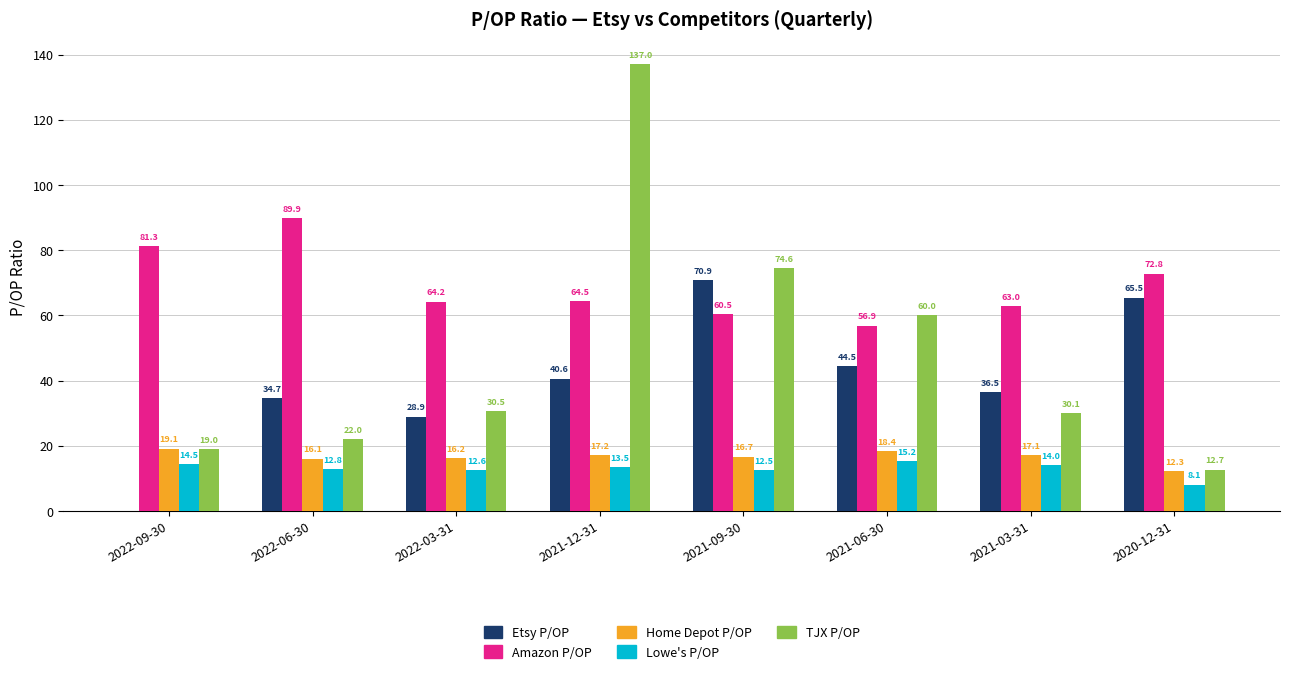

What is the average value of the Lowe's P/OP series?

12.9